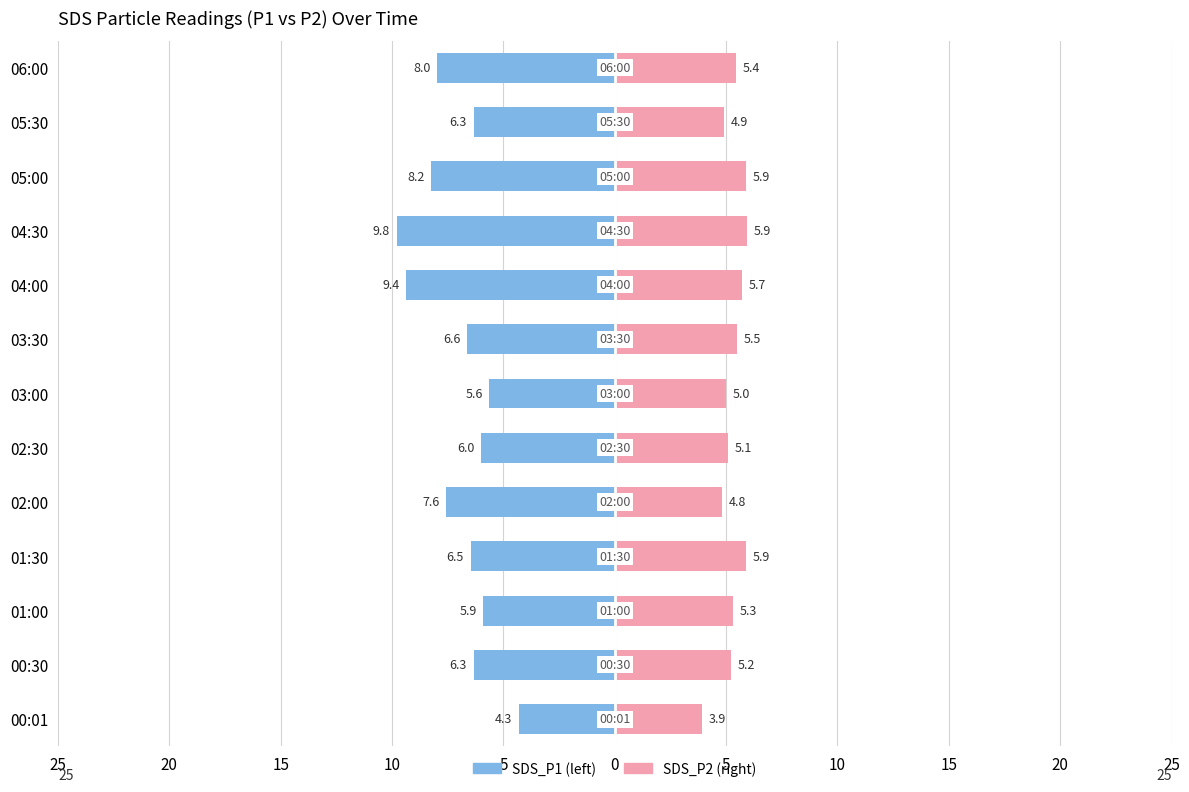

What is the average value of the SDS_P1 series?

-7.0